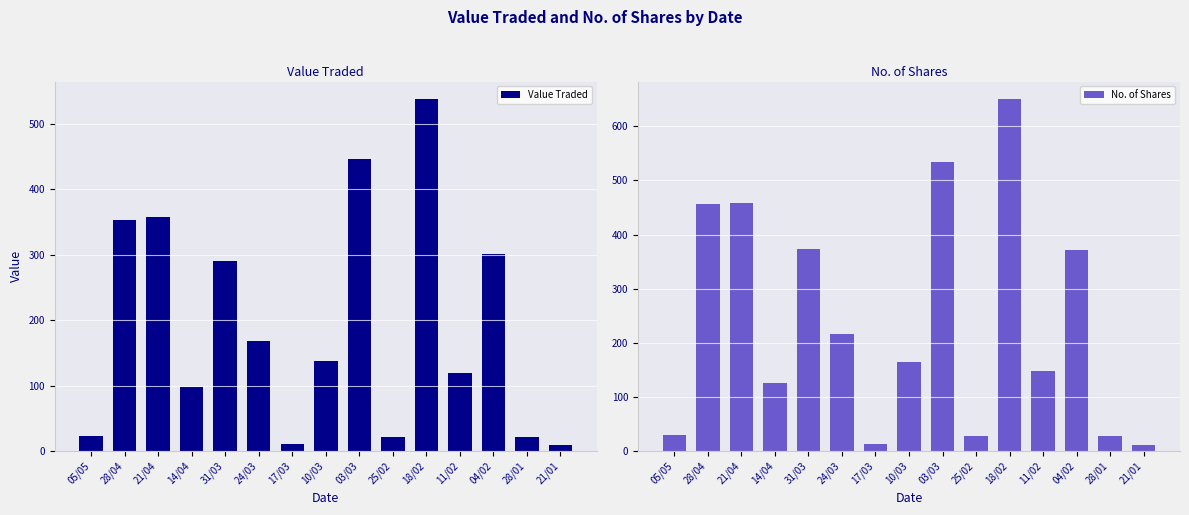

Reading right to left, list all the values displayed in this chart.

Value Traded: 10	22	301	120	538	22	446	137	11	169	291	98	358	354	23
No. of Shares: 12	27	372	147	650	27	534	165	14	217	373	126	459	457	30